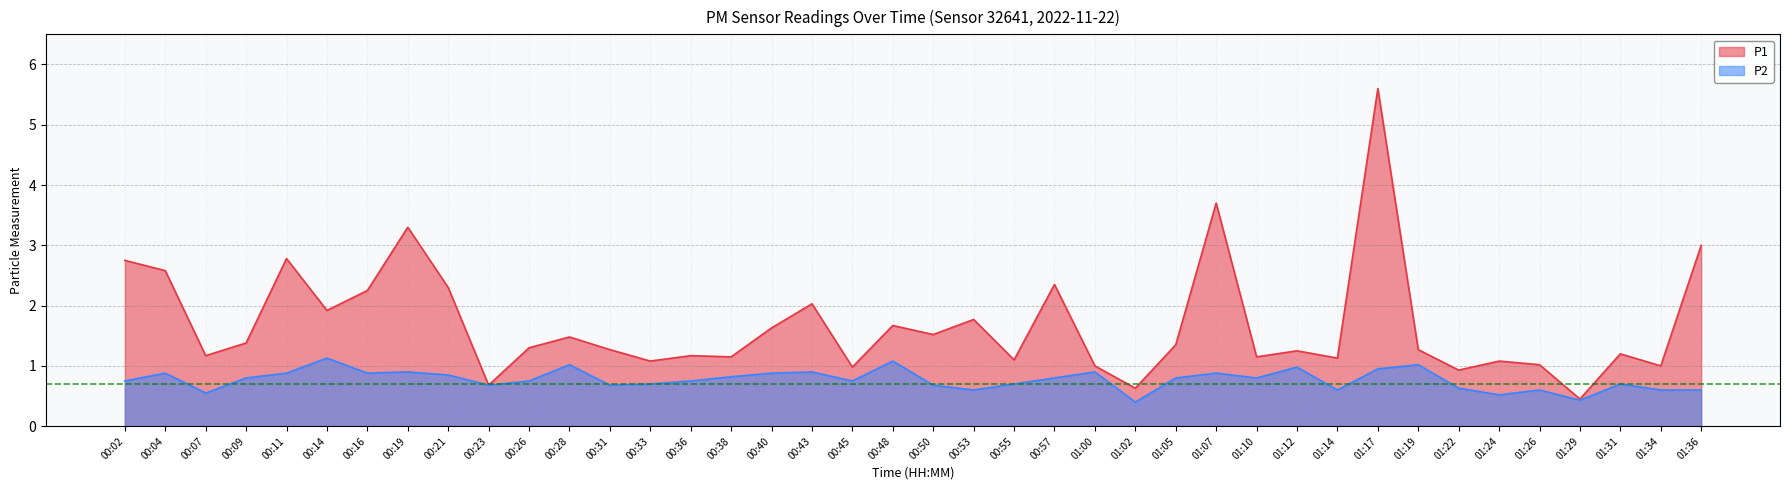

True or false: P1 and P2 intersect in this chart.

False